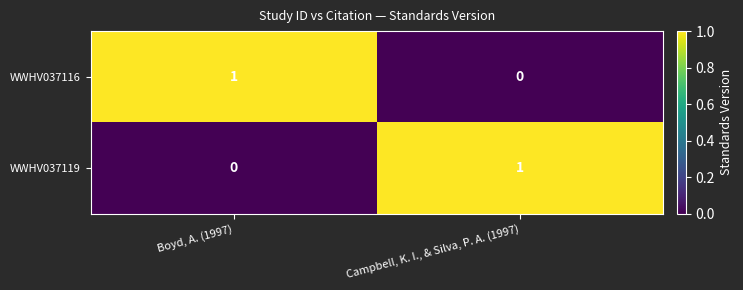

How many series are shown in this chart?

2